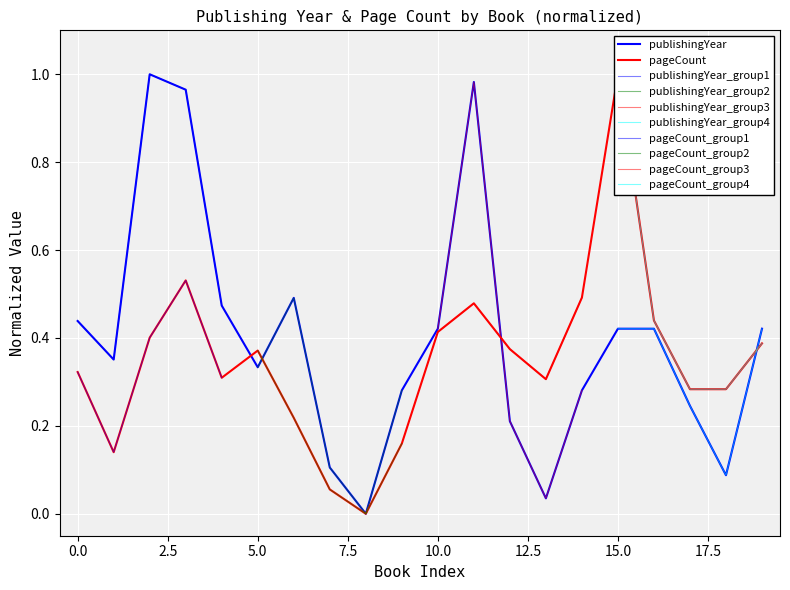

Reading left to right, what are all the values shown in this chart?

publishingYear: 0.4	0.4	1.0	1.0	0.5	0.3	0.5	0.1	0.0	0.3	0.4	1.0	0.2	0.0	0.3	0.4	0.4	0.2	0.1	0.4
pageCount: 0.3	0.1	0.4	0.5	0.3	0.4	0.2	0.1	0.0	0.2	0.4	0.5	0.4	0.3	0.5	1.0	0.4	0.3	0.3	0.4